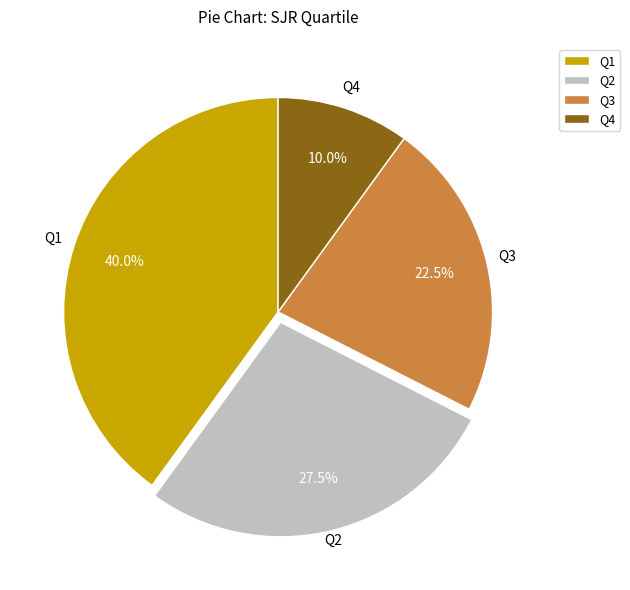

How many segments does this pie chart have?

4